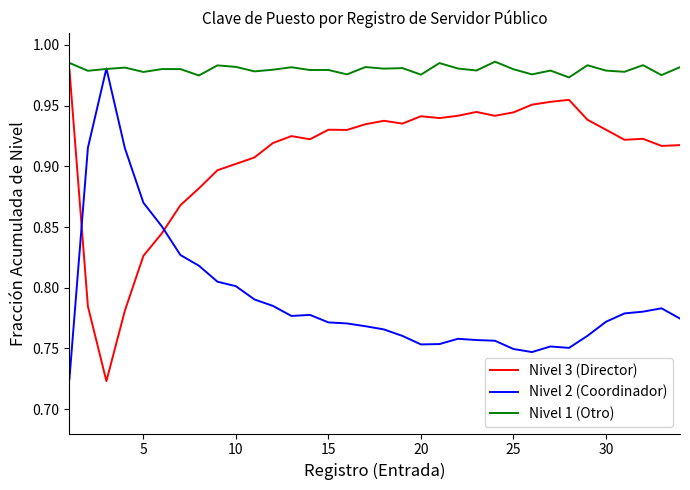

Rank the series by their average value, from highest to lowest.

Nivel 1 (Otro), Nivel 3 (Director), Nivel 2 (Coordinador)